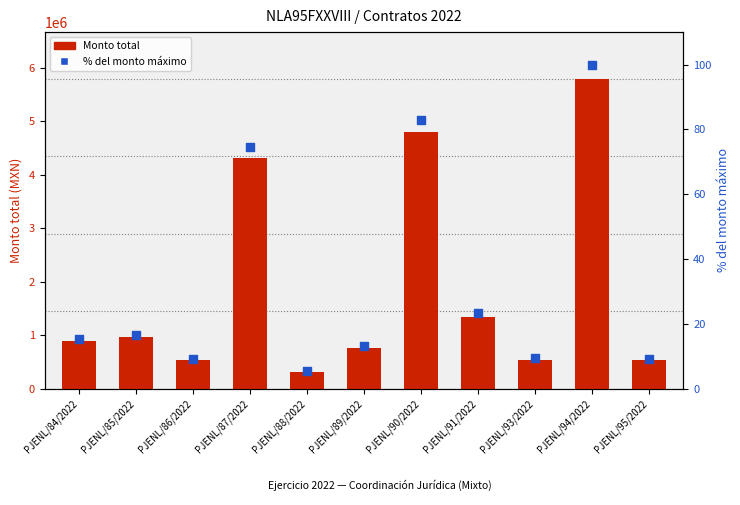

What are all the series names shown in the legend?

Monto total, % del monto máximo